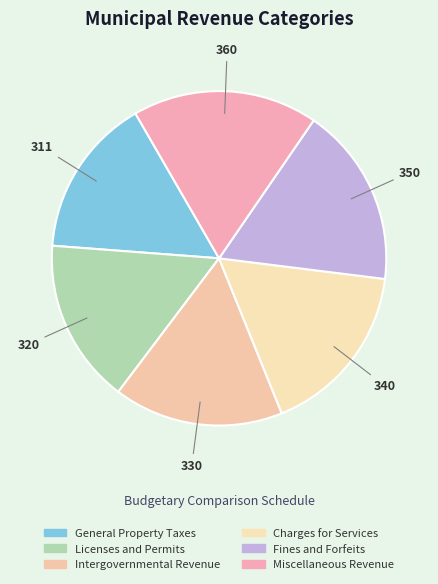

Which category has the biggest portion of the pie?

Miscellaneous Revenue